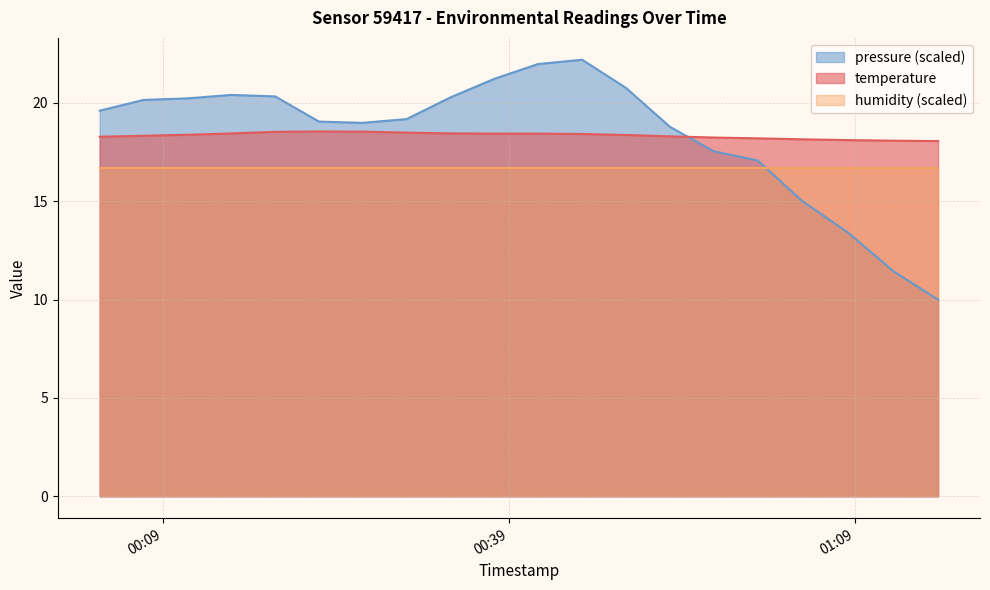

Does the chart have visible grid lines?

Yes